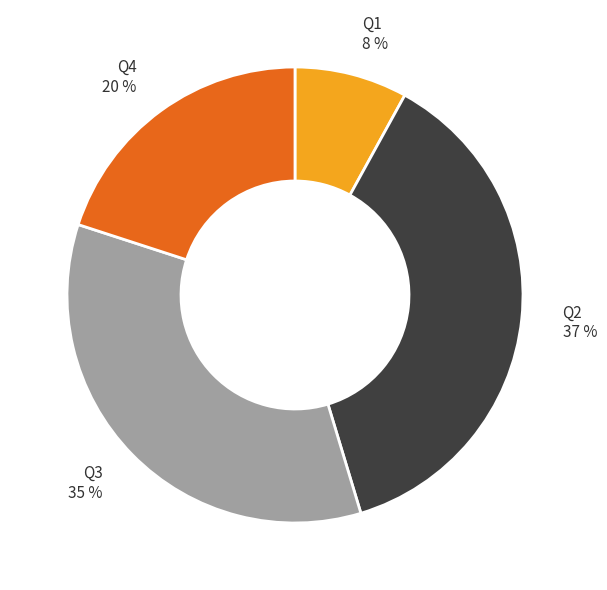

Is it true that Q1 is 23% of the pie?

False